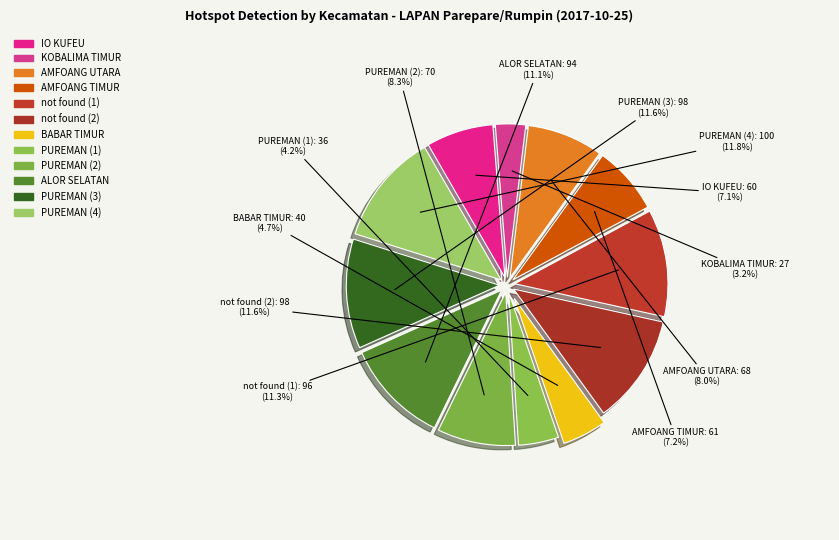

Count the number of slices in the pie.

12